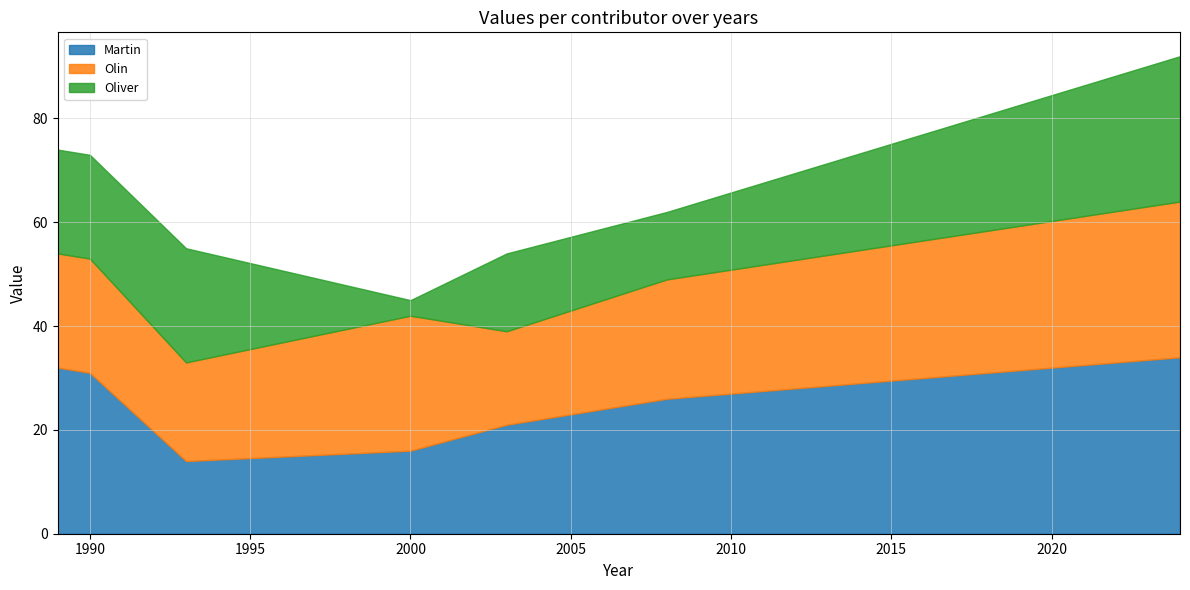

List the series in order of their overall mean, highest first.

Martin, Olin, Oliver